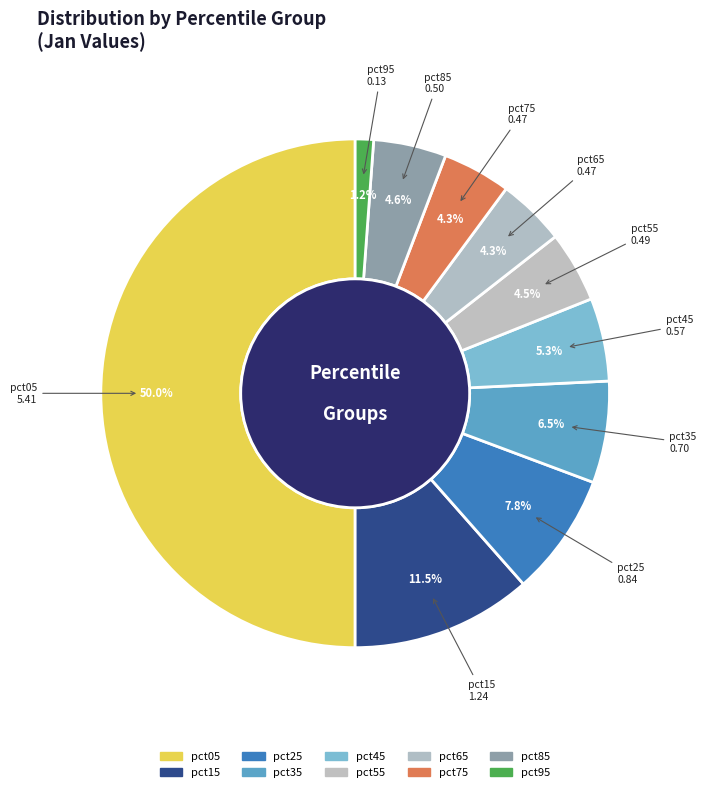

Count the number of slices in the pie.

10